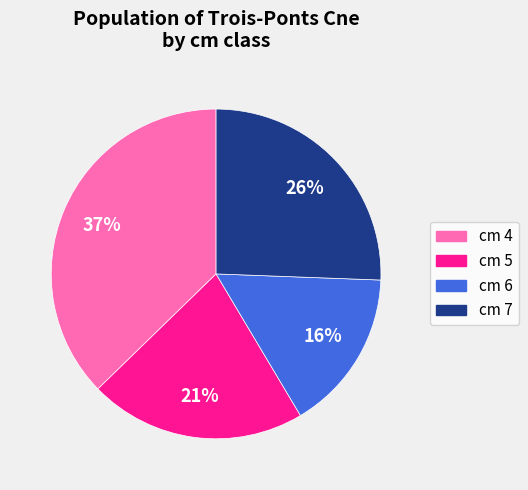

Does any single category account for the majority?

No